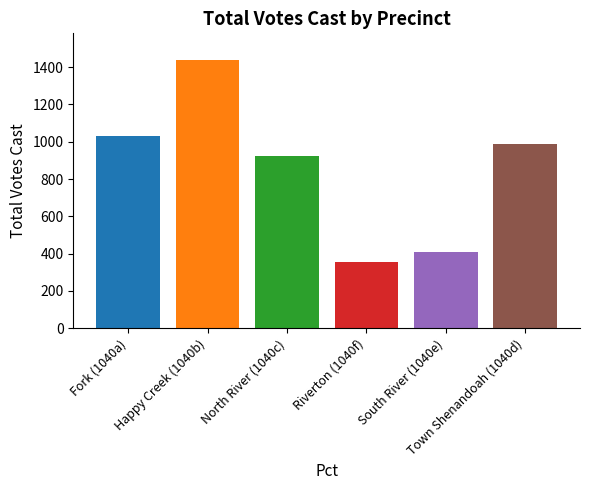

What is the value of the 5th bar from the left?

411